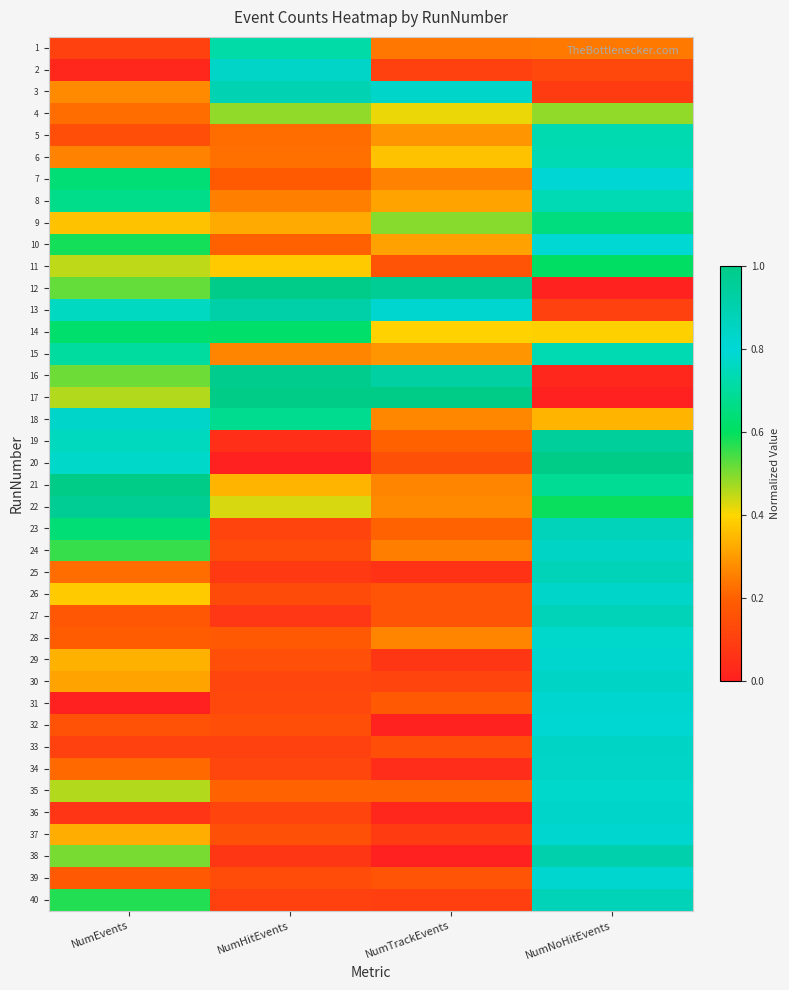

What is the total value across all series at NumNoHitEvents?

25.9